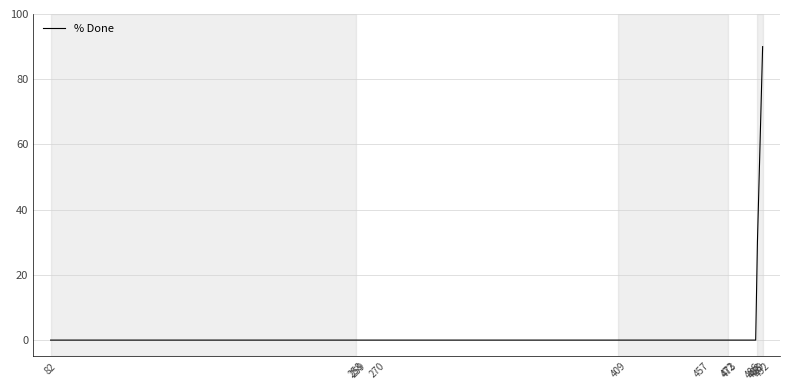

What is the difference between the maximum and minimum values?

90